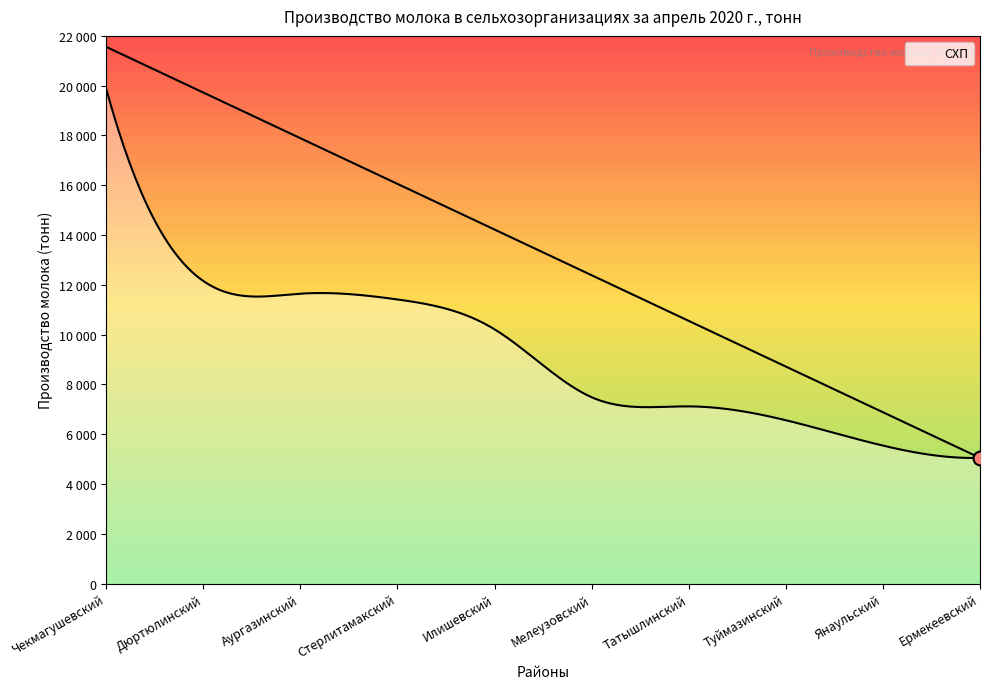

At which category does the chart reach its minimum across all series?

Ермекеевский